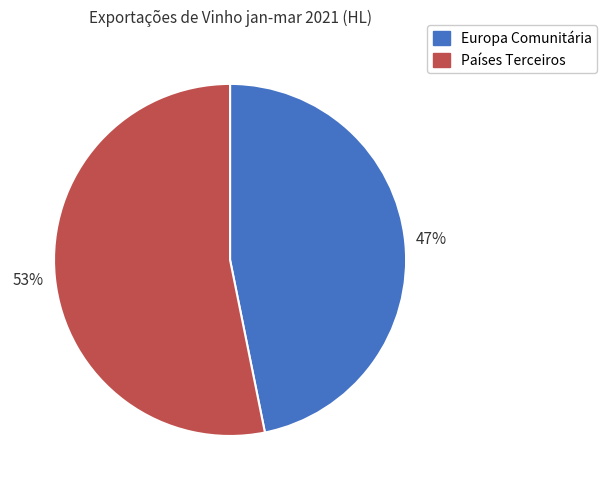

How many segments does this pie chart have?

2